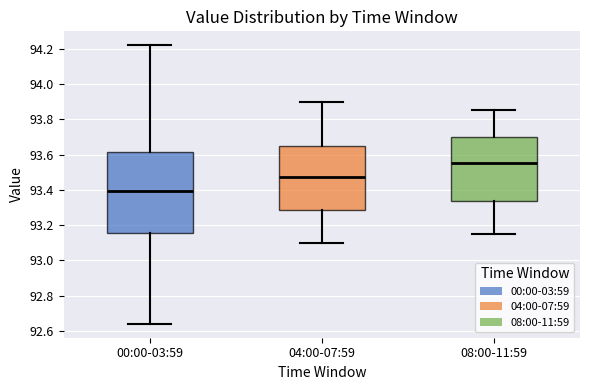

Which box is the tallest, from its lower edge to its upper edge?

00:00-03:59